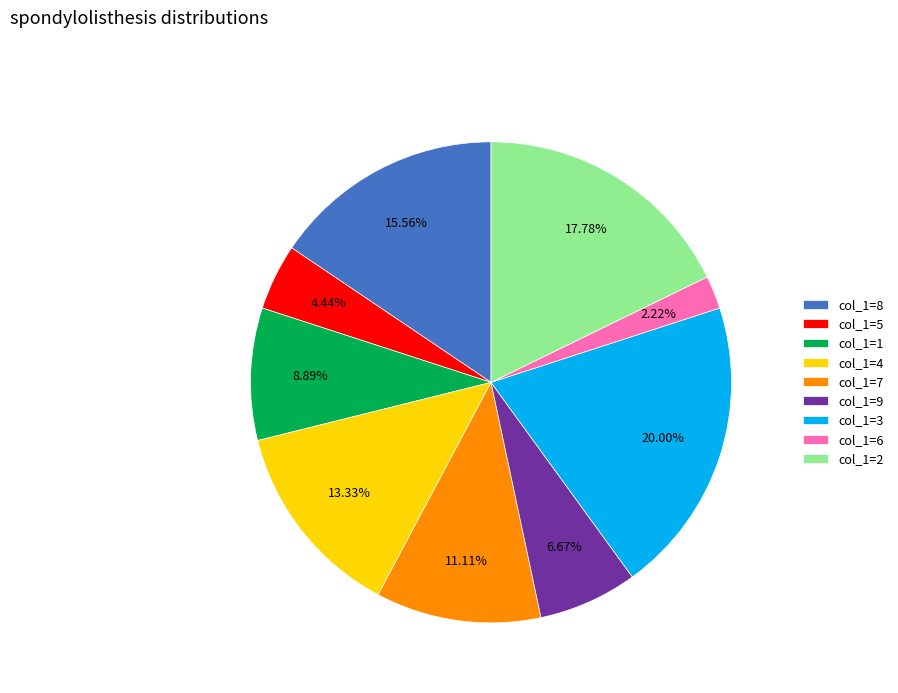

Does any single category account for the majority?

No